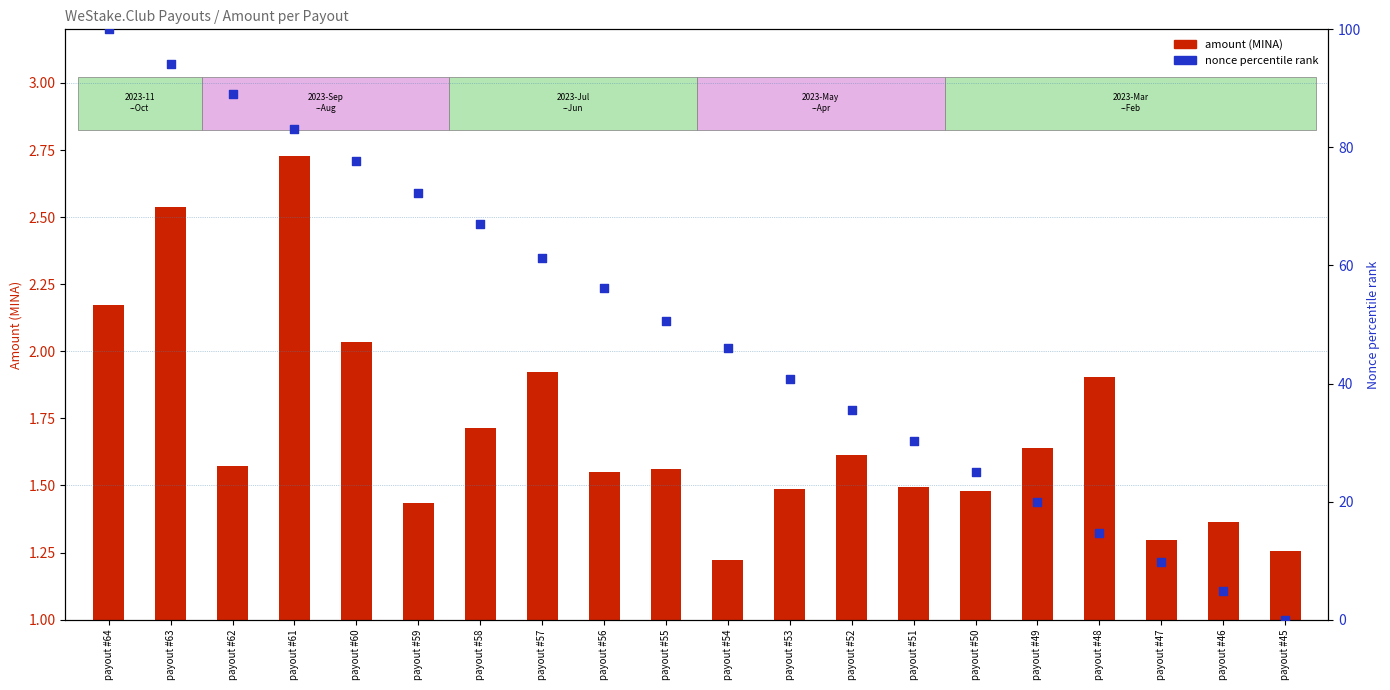

Is the value of nonce percentile rank at payout #58 greater than the value of amount (MINA) at payout #61?

Yes